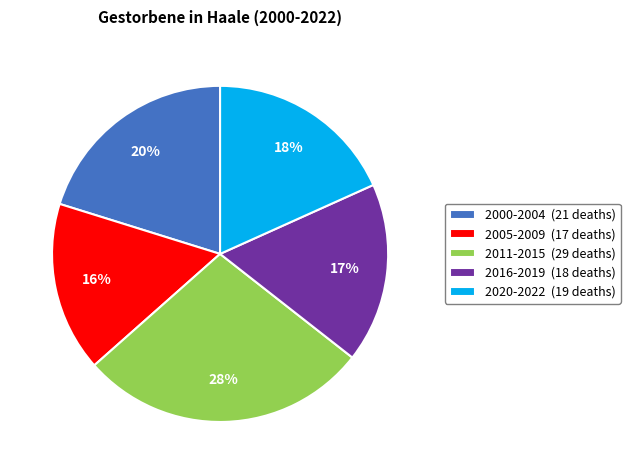

Is there any slice that represents more than half of the pie?

No